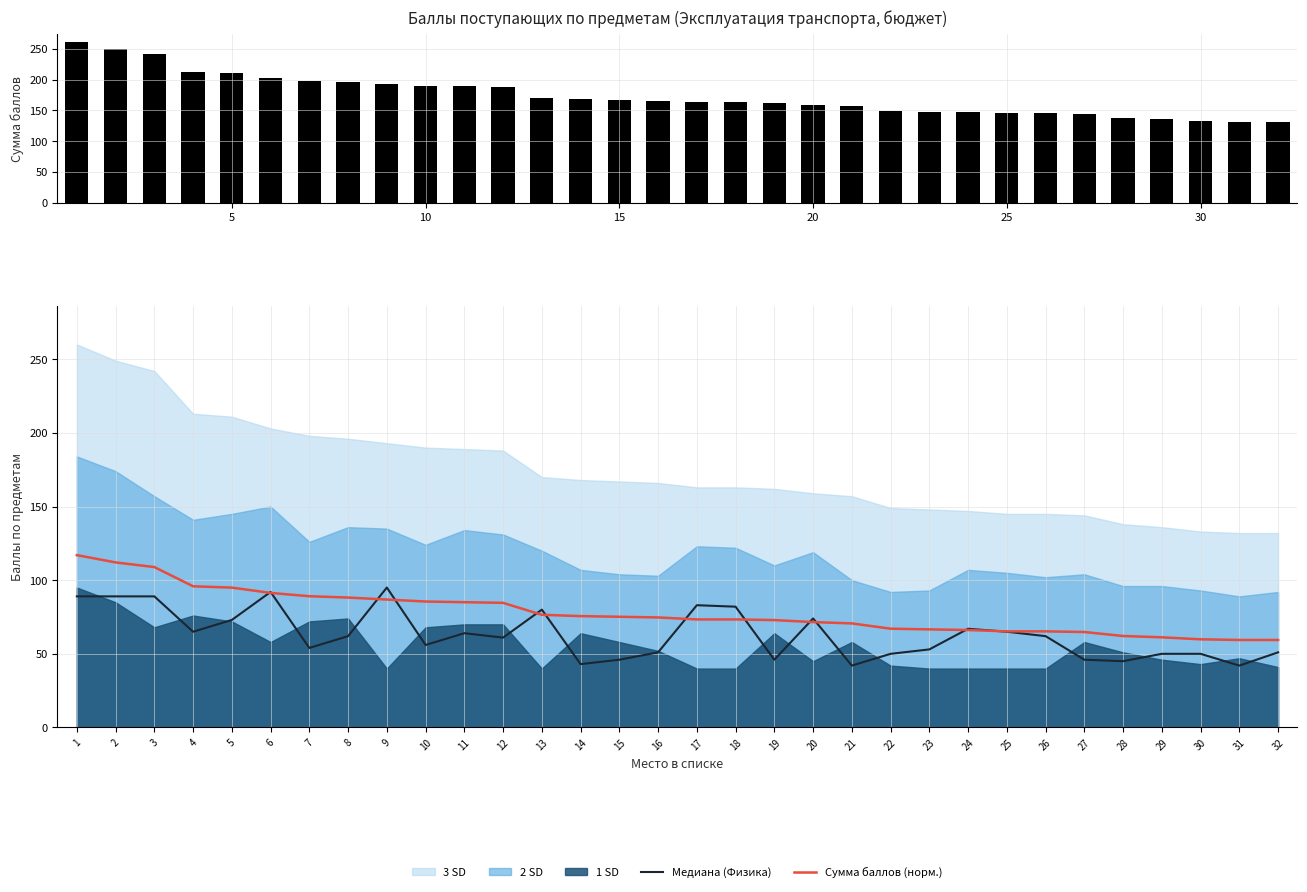

Reading left to right, what are all the values shown in this chart?

Сумма баллов: 260.0	249.0	242.0	213.0	211.0	203.0	198.0	196.0	193.0	190.0	189.0	188.0	170.0	168.0	167.0	166.0	163.0	163.0	162.0	159.0	157.0	149.0	148.0	147.0	145.0	145.0	144.0	138.0	136.0	133.0	132.0	132.0
Медиана (Физика): 89.0	89.0	89.0	65.0	73.0	92.0	54.0	62.0	95.0	56.0	64.0	61.0	80.0	43.0	46.0	51.0	83.0	82.0	46.0	74.0	42.0	50.0	53.0	67.0	65.0	62.0	46.0	45.0	50.0	50.0	42.0	51.0
Сумма баллов (норм.): 117.0	112.0	108.9	95.9	95.0	91.4	89.1	88.2	86.9	85.5	85.0	84.6	76.5	75.6	75.2	74.7	73.4	73.4	72.9	71.5	70.7	67.0	66.6	66.2	65.2	65.2	64.8	62.1	61.2	59.9	59.4	59.4